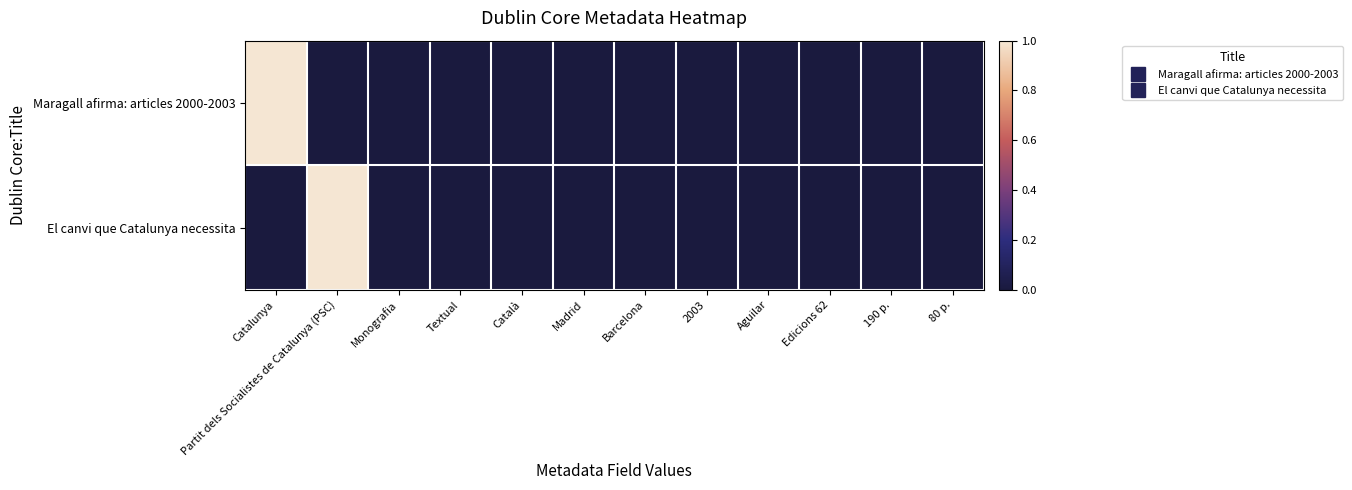

Reading left to right, list all the values displayed in this chart.

Maragall afirma: articles 2000-2003: Catalunya=1.0	Partit dels Socialistes de Catalunya (PSC)=0.0	Monografia=0.0	Textual=0.0	Català=0.0	Madrid=0.0	Barcelona=0.0	2003=0.0	Aguilar=0.0	Edicions 62=0.0	190 p.=0.0	80 p.=0.0
El canvi que Catalunya necessita: Catalunya=0.0	Partit dels Socialistes de Catalunya (PSC)=1.0	Monografia=0.0	Textual=0.0	Català=0.0	Madrid=0.0	Barcelona=0.0	2003=0.0	Aguilar=0.0	Edicions 62=0.0	190 p.=0.0	80 p.=0.0